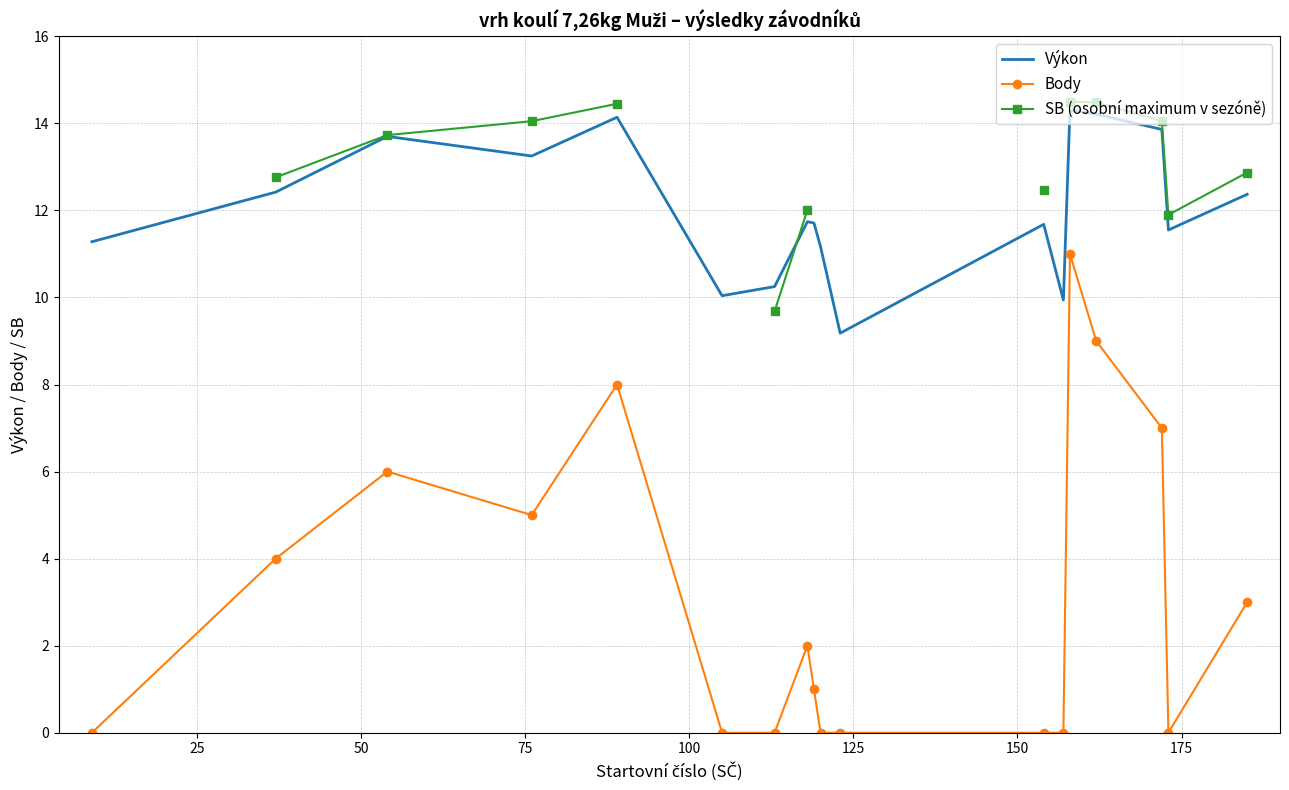

What is the highest value of the Body series?

11.0